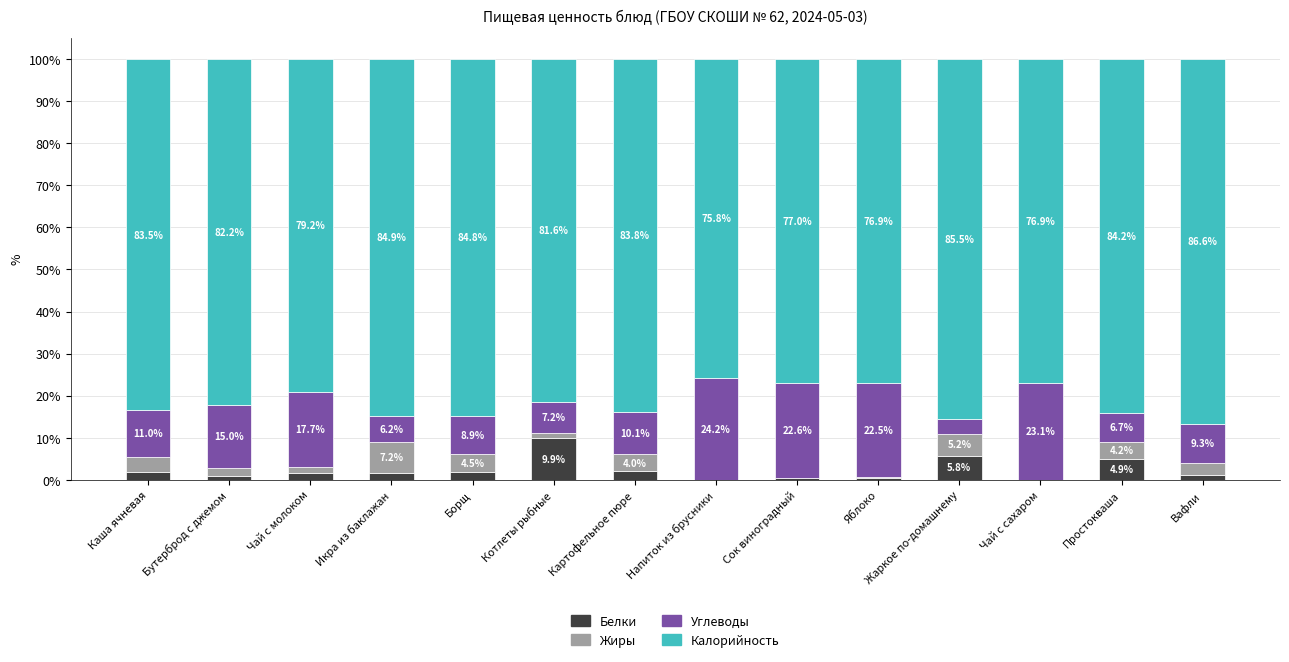

Which category has the highest value in the Белки series?

Котлеты рыбные